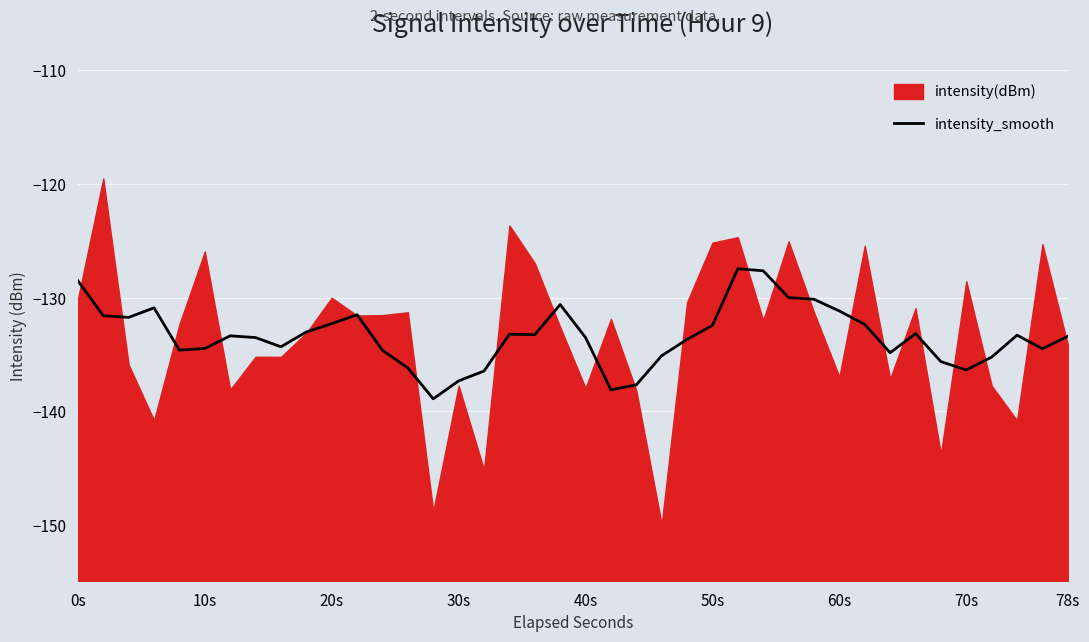

What is the maximum value for intensity_smooth?

-127.5